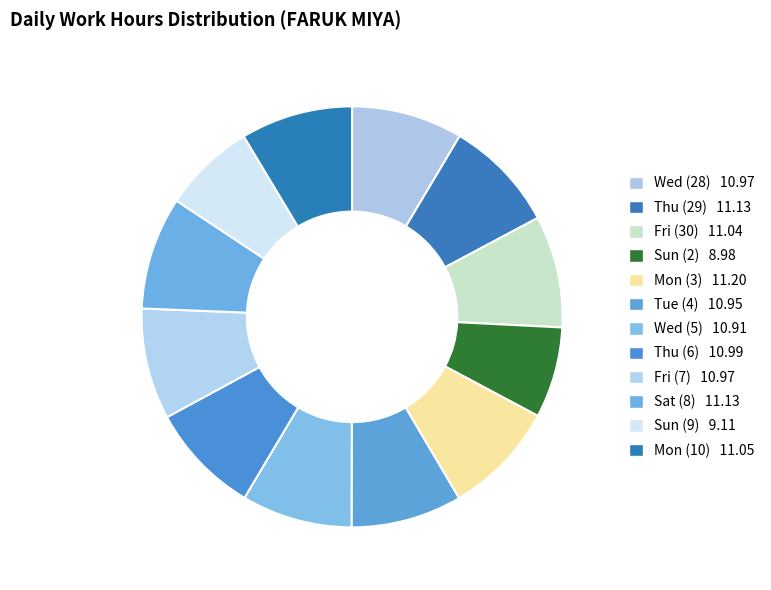

How many slices are in this pie chart?

12